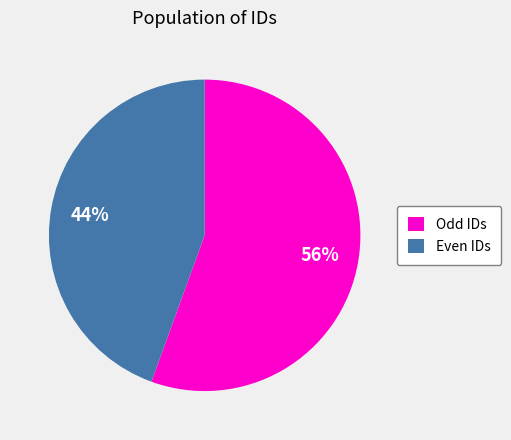

How many segments does this pie chart have?

2